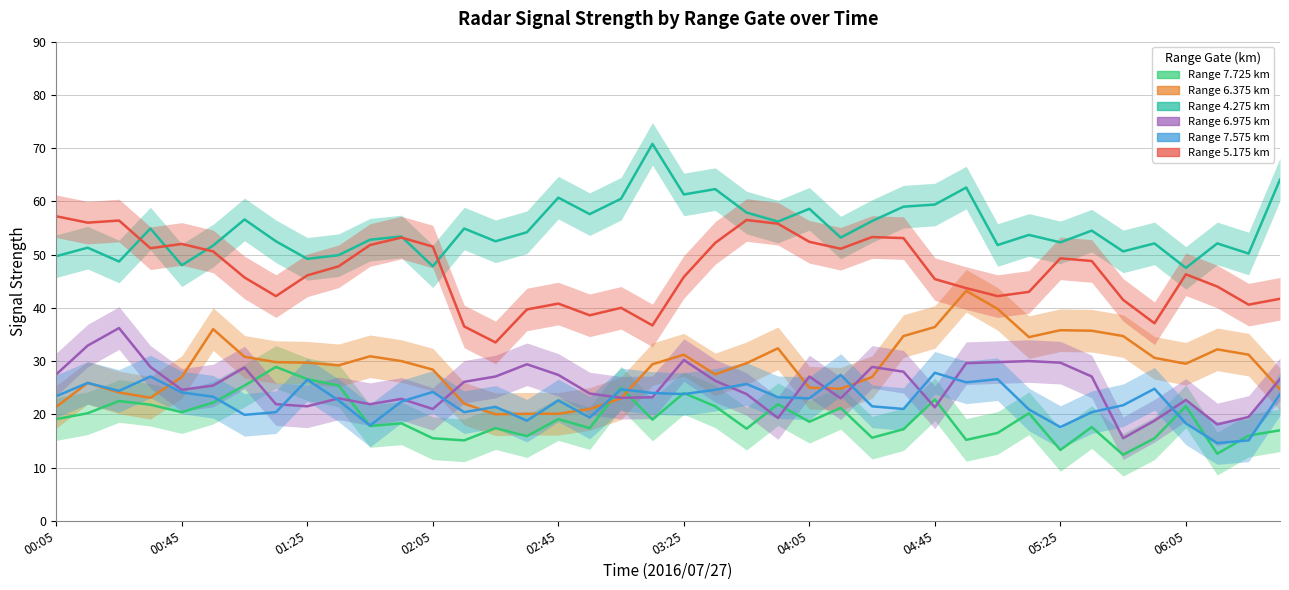

Which series has the largest total across all categories?

4.275